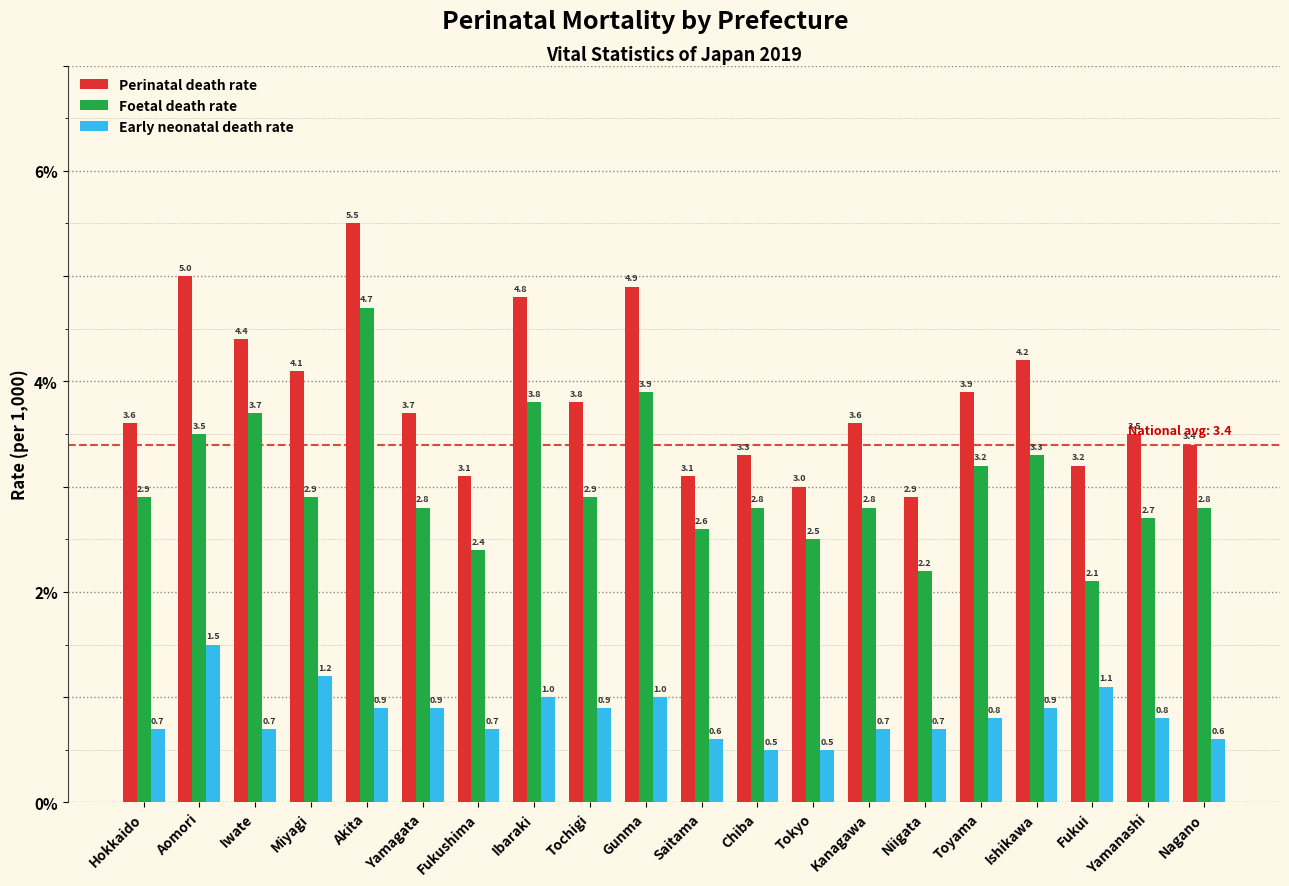

Read the Perinatal death rate value at Nagano.

3.4